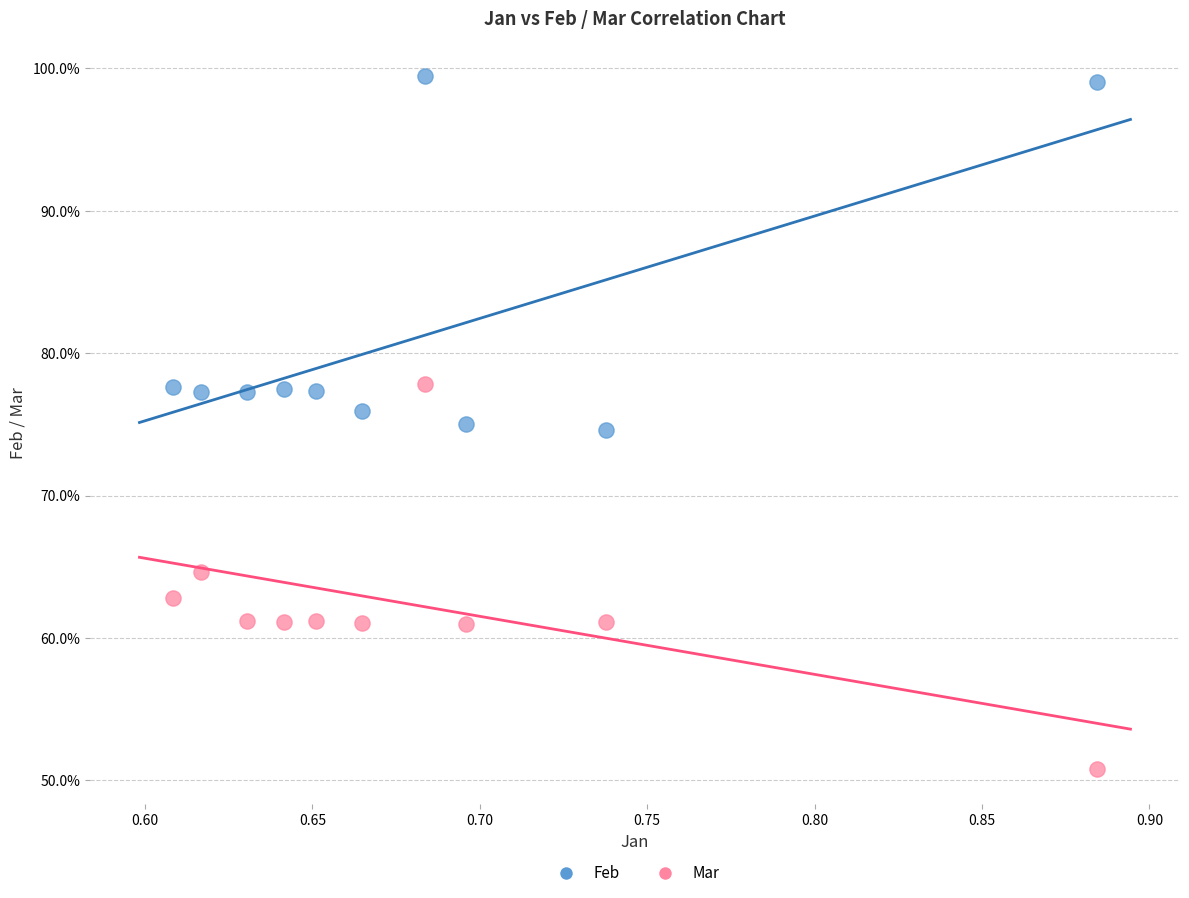

What are all the series names shown in the legend?

Feb, Mar